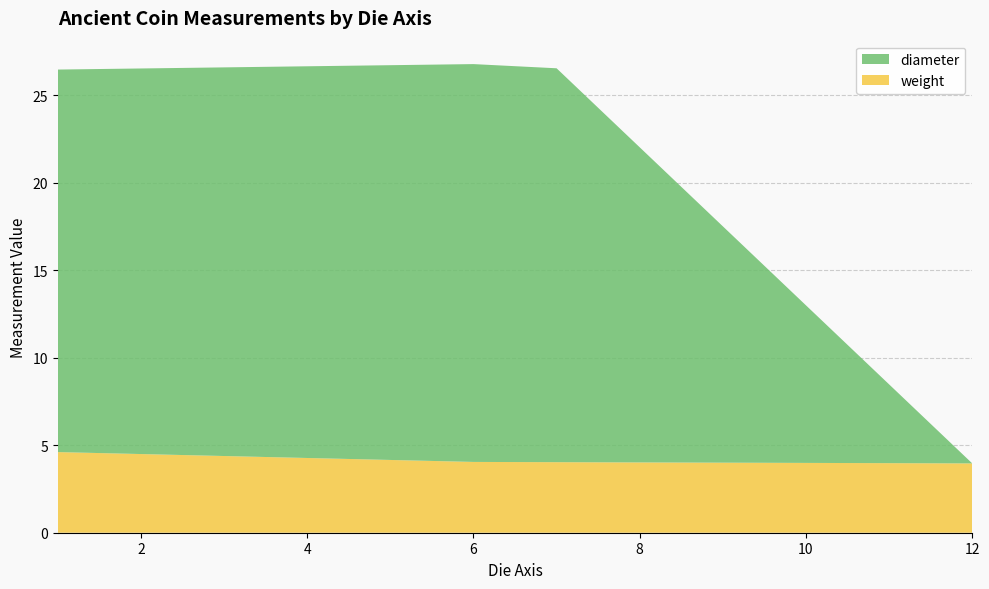

What value does the weight series have at 6?

4.0